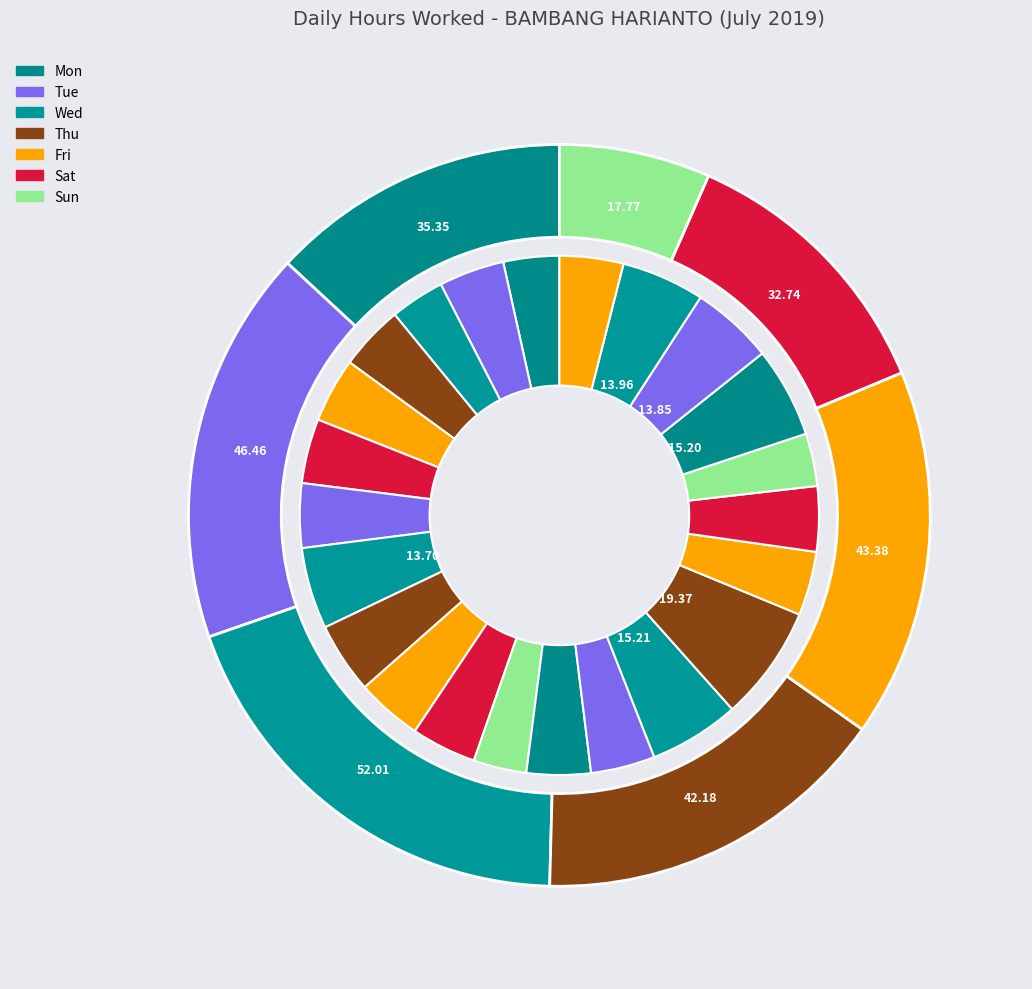

True or false: 9-Tue accounts for 18% of the total.

False